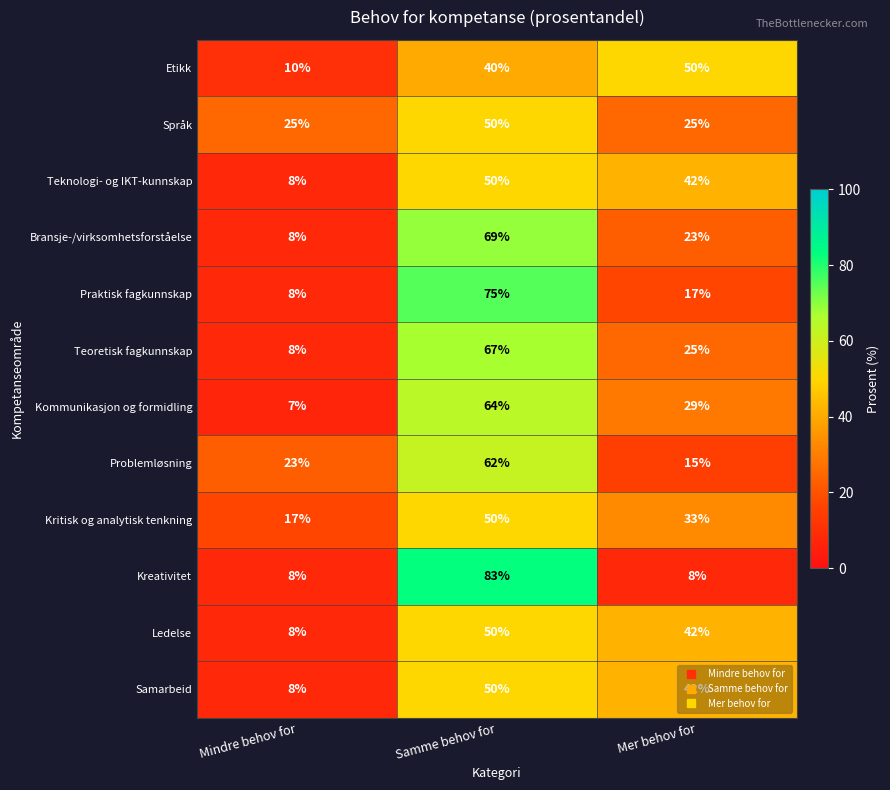

Which series has the widest spread of values?

Kreativitet